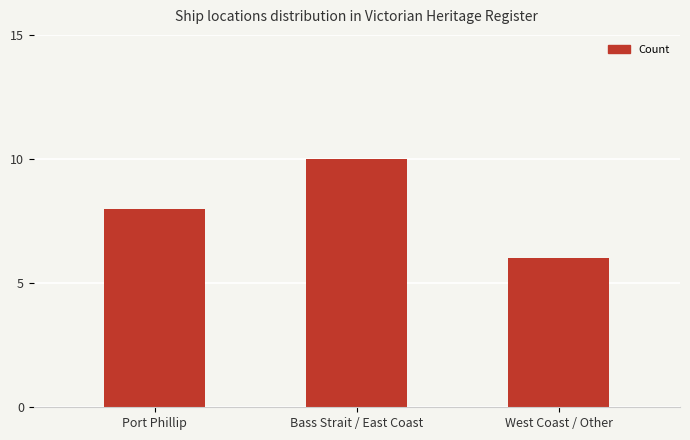

What is the greatest value displayed?

10